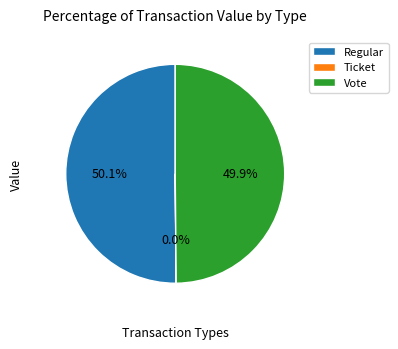

What percentage do Vote and Regular together represent?

100.0%